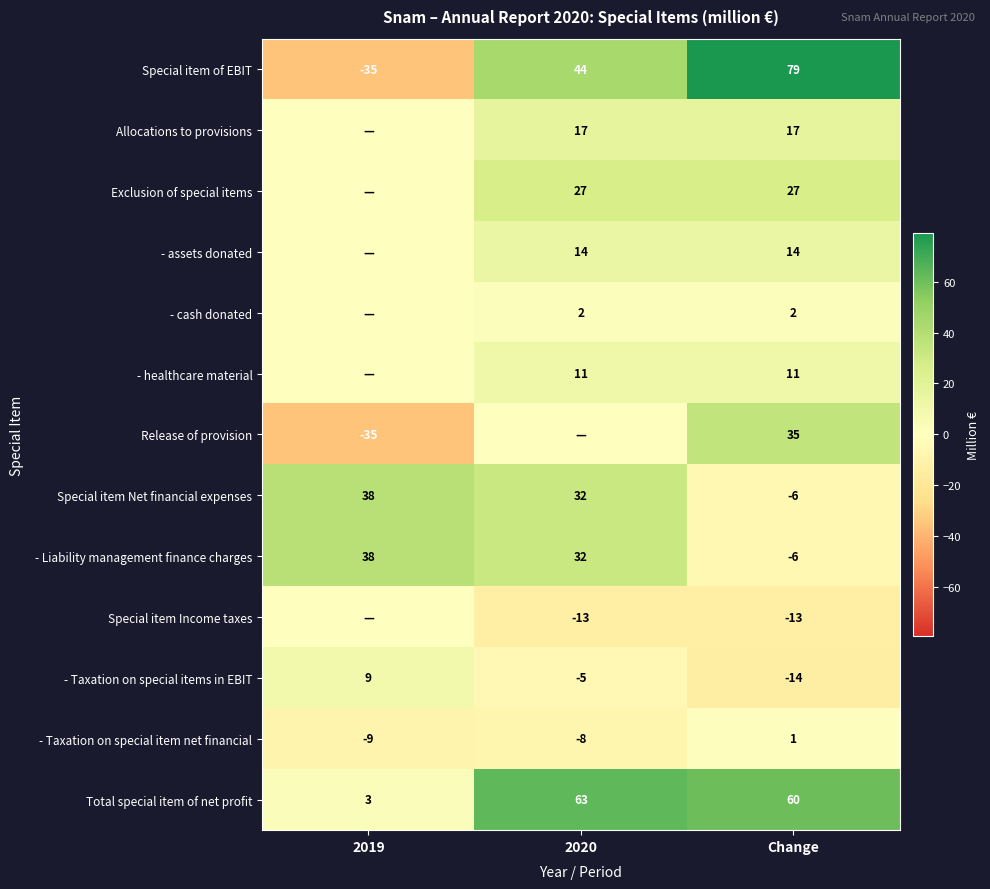

How many values in the Total special item of net profit series are below 60?

1